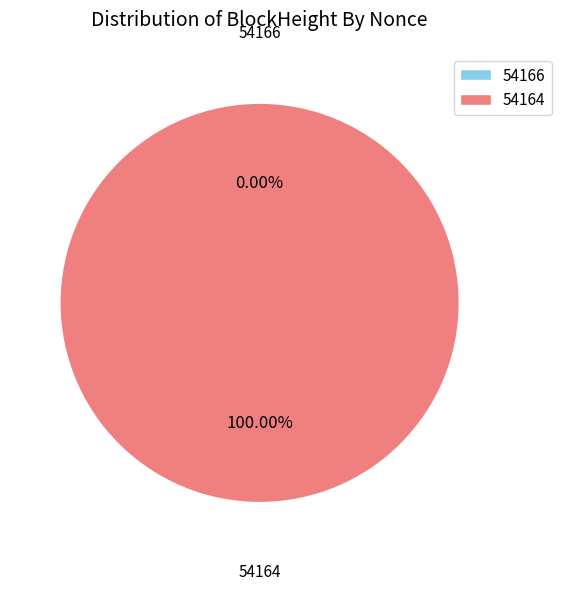

How many slices are in this pie chart?

2